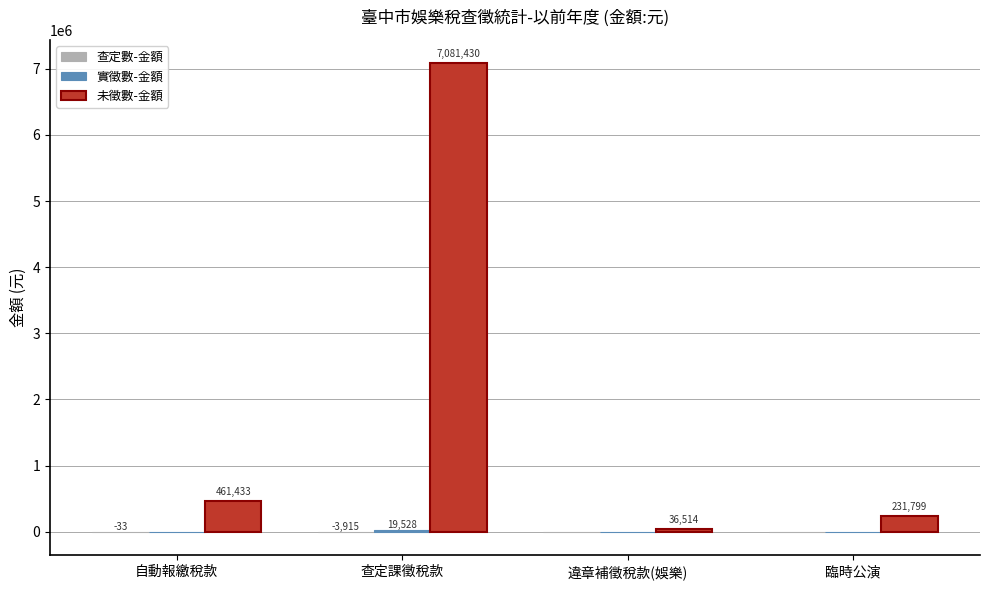

The value of 未徵數-金額 at 查定課徵稅款 is 2339156. True or false?

False